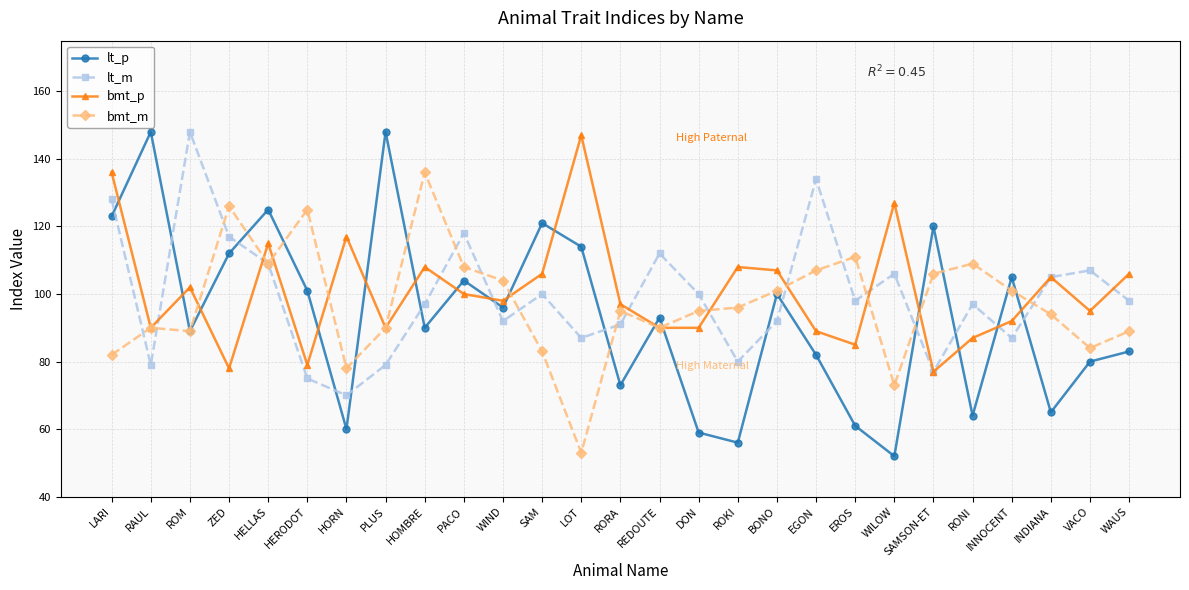

Which series has the largest range (max minus min)?

lt_p